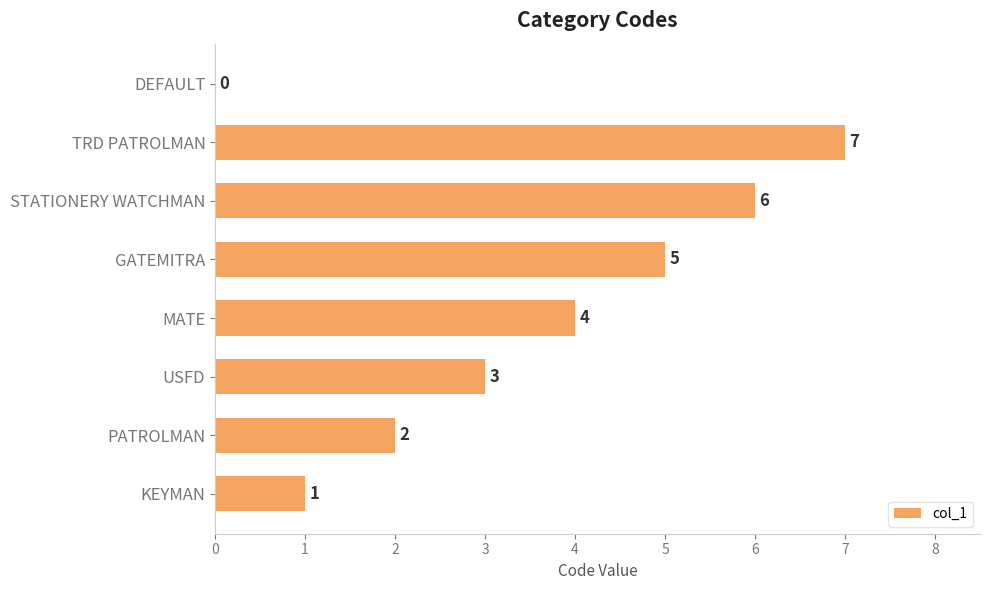

What value does the data have at TRD PATROLMAN?

7